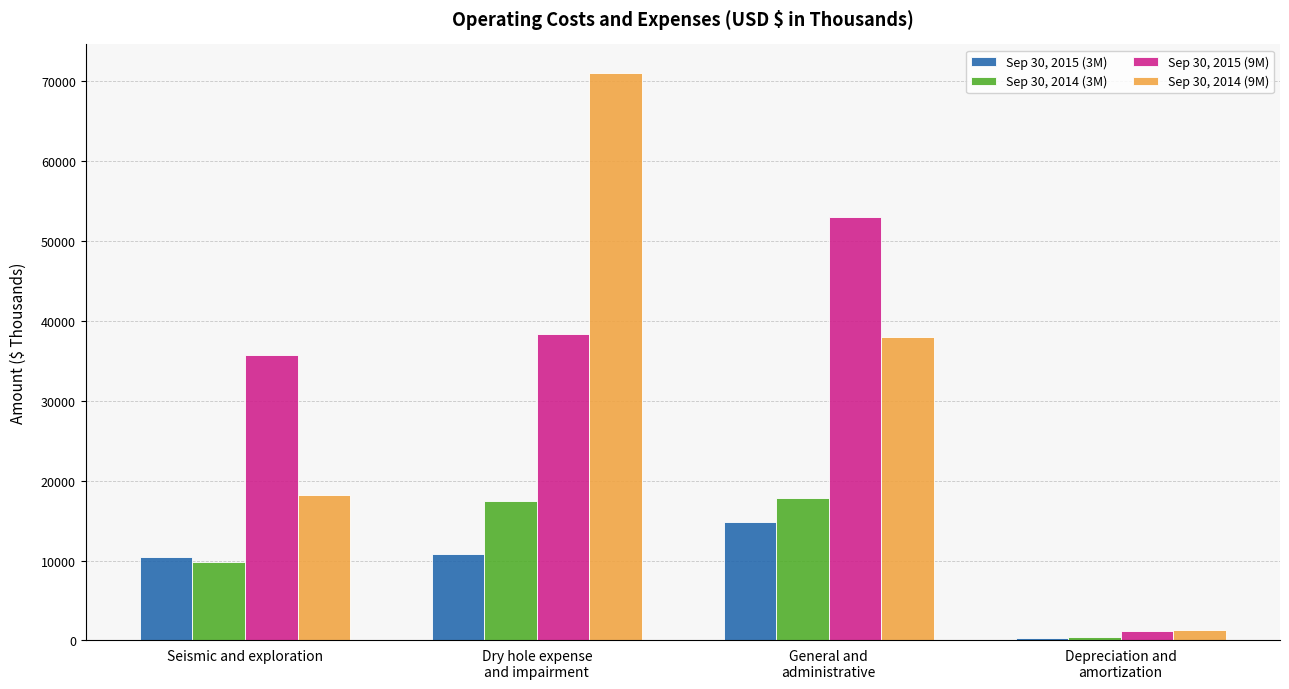

Are the bars horizontal?

No